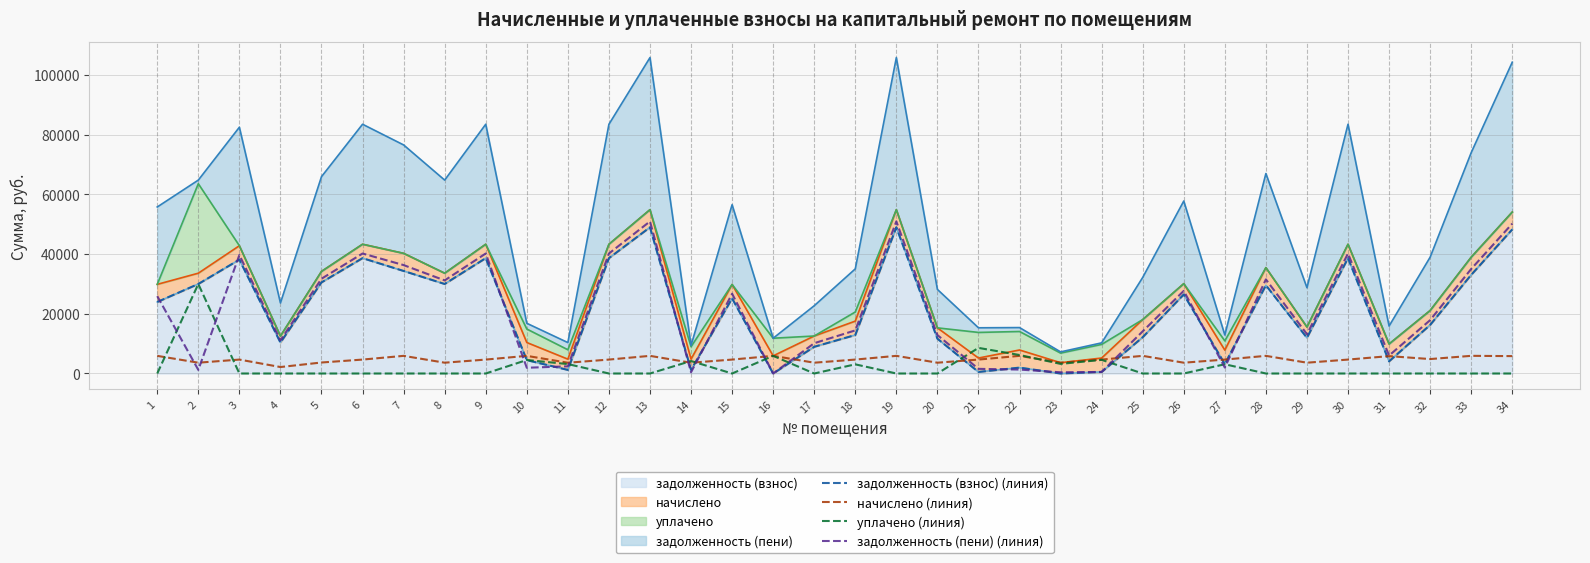

How many interior local valleys does the задолженность (пени) (линия) series have?

10